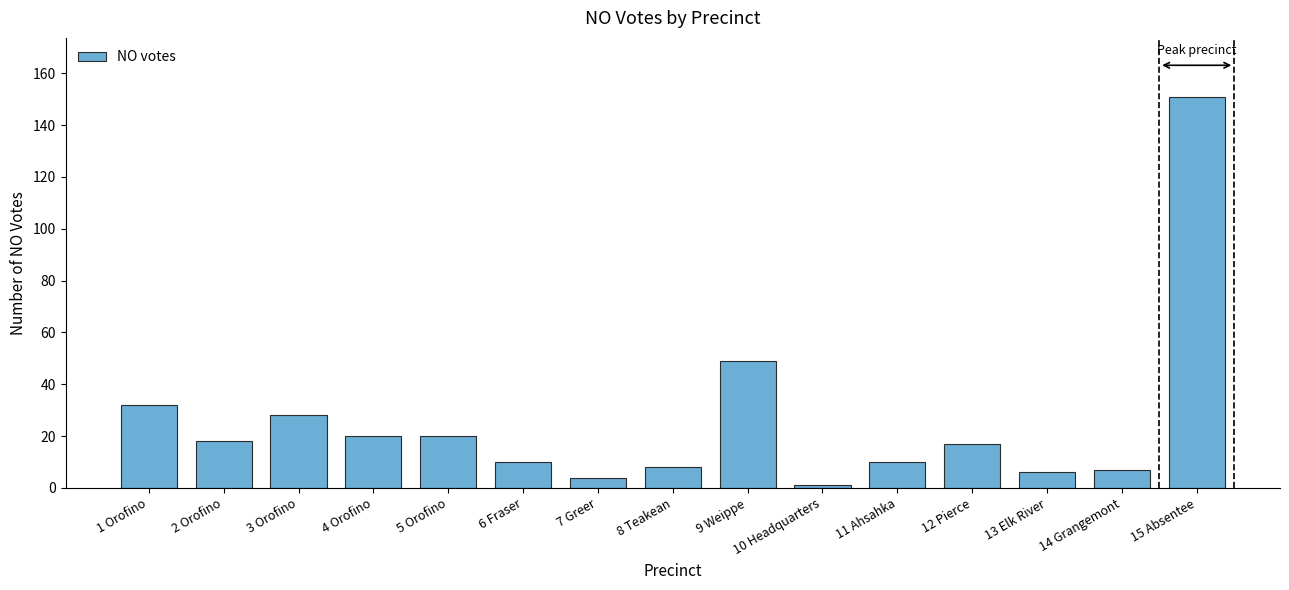

What is the minimum value shown in the chart?

1